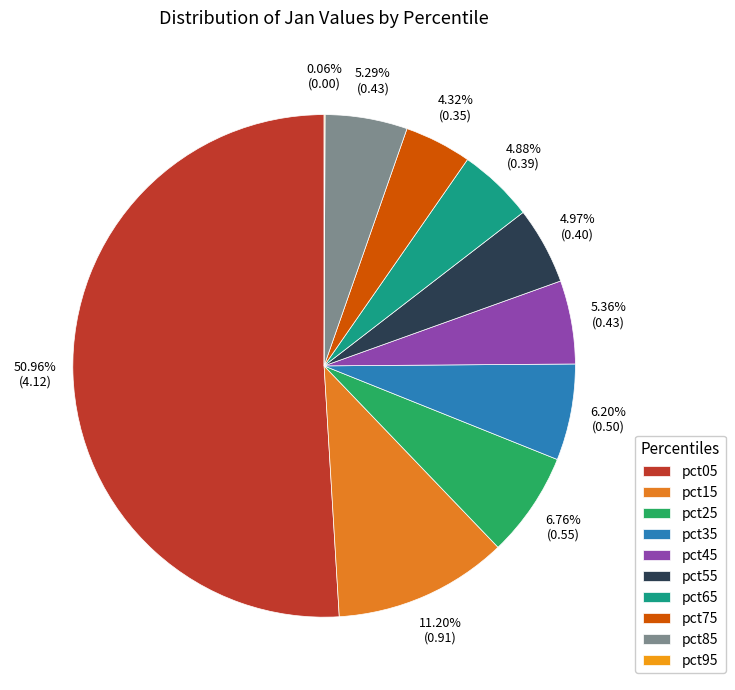

How many slices are in this pie chart?

10